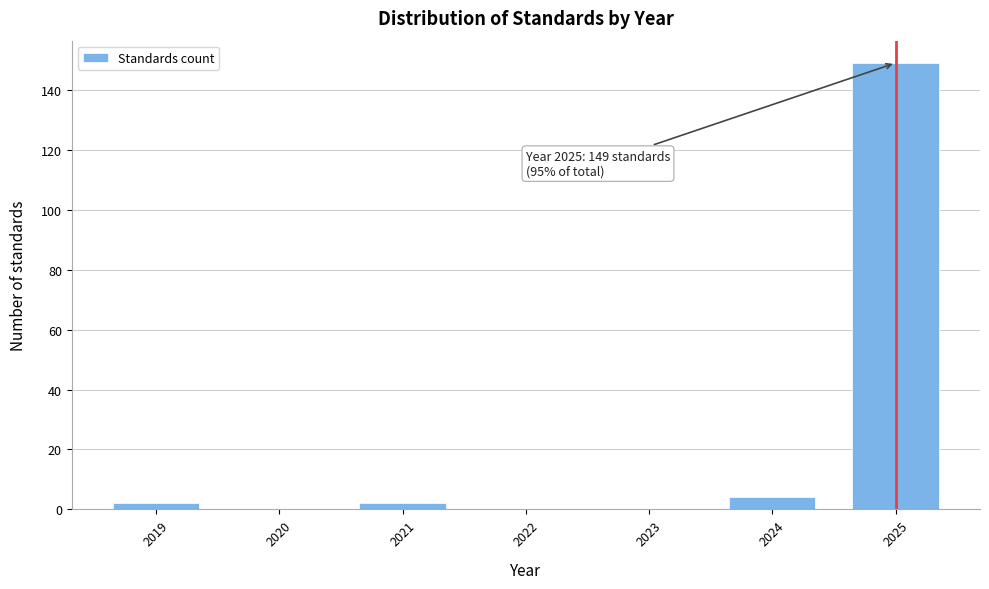

Reading right to left, extract all data points from this chart.

149	4	2	2